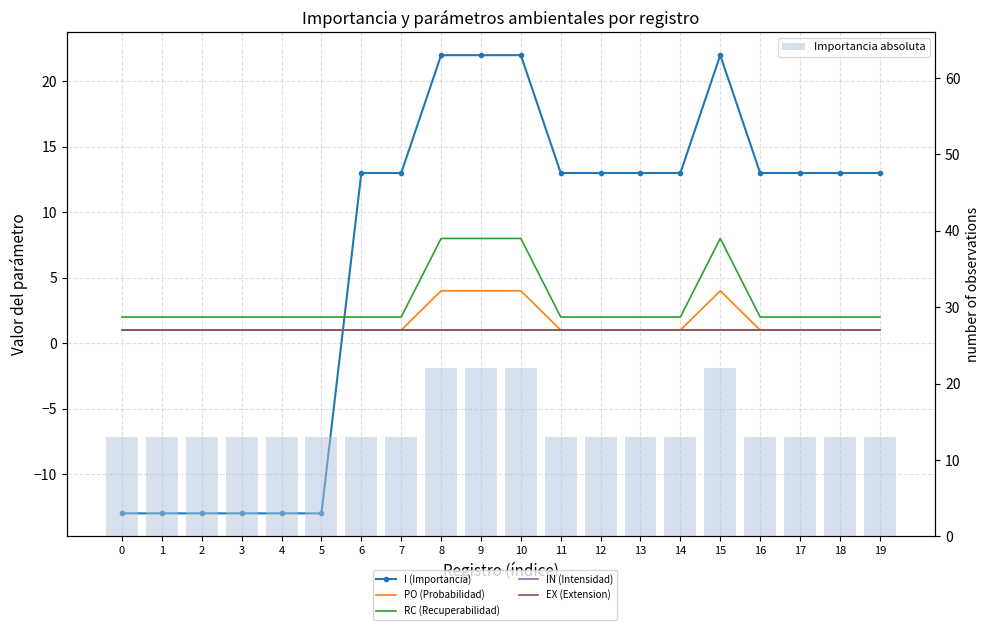

Is the value of RC (Recuperabilidad) at 19 greater than the value of Importancia absoluta at 4?

No